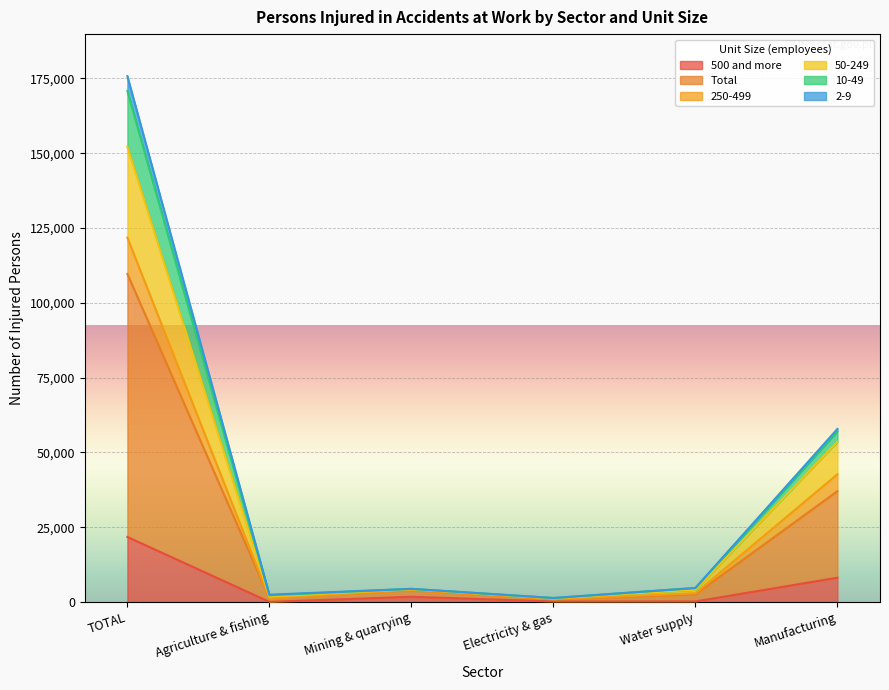

How many data points in 10-49 are above 3954?

2